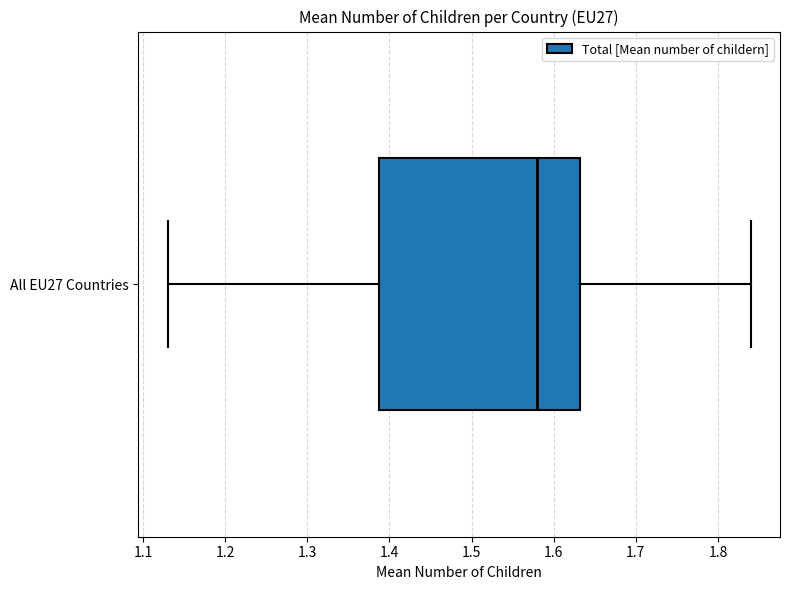

Read this box plot against the x-axis: the position of the median line, the range covered by the box, and the ends of both whiskers. The values are not printed on the chart, so give them approximately, as read against the axis.

median 1.58, box 1.39 to 1.63, whiskers 1.13 to 1.84